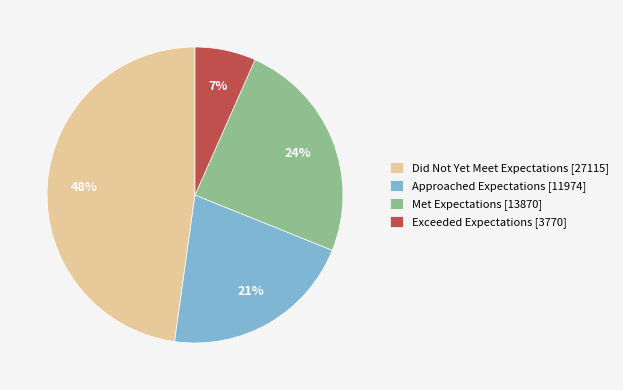

True or false: Met Expectations accounts for 17% of the total.

False